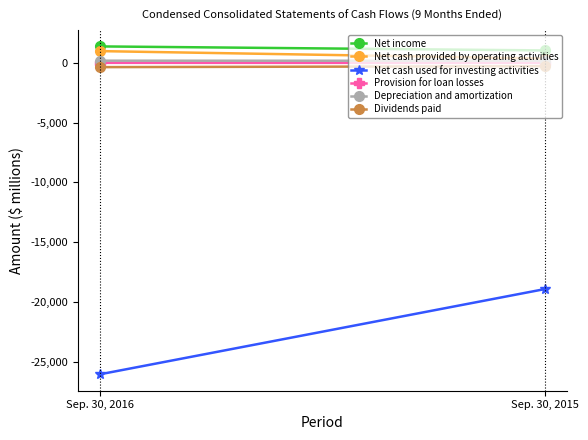

What is the total value across all series at Sep. 30, 2016?

-23900